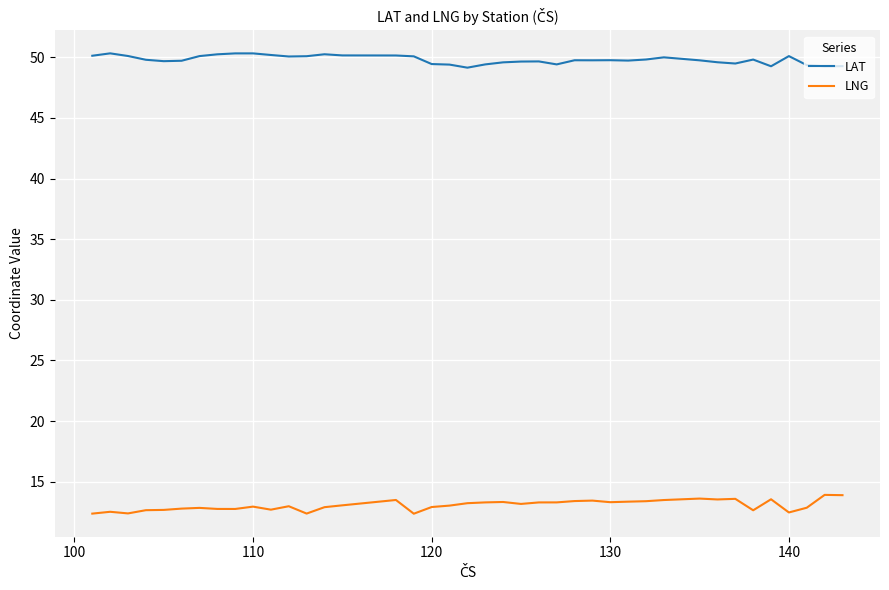

Rank the series by their maximum value, from highest to lowest.

LAT, LNG